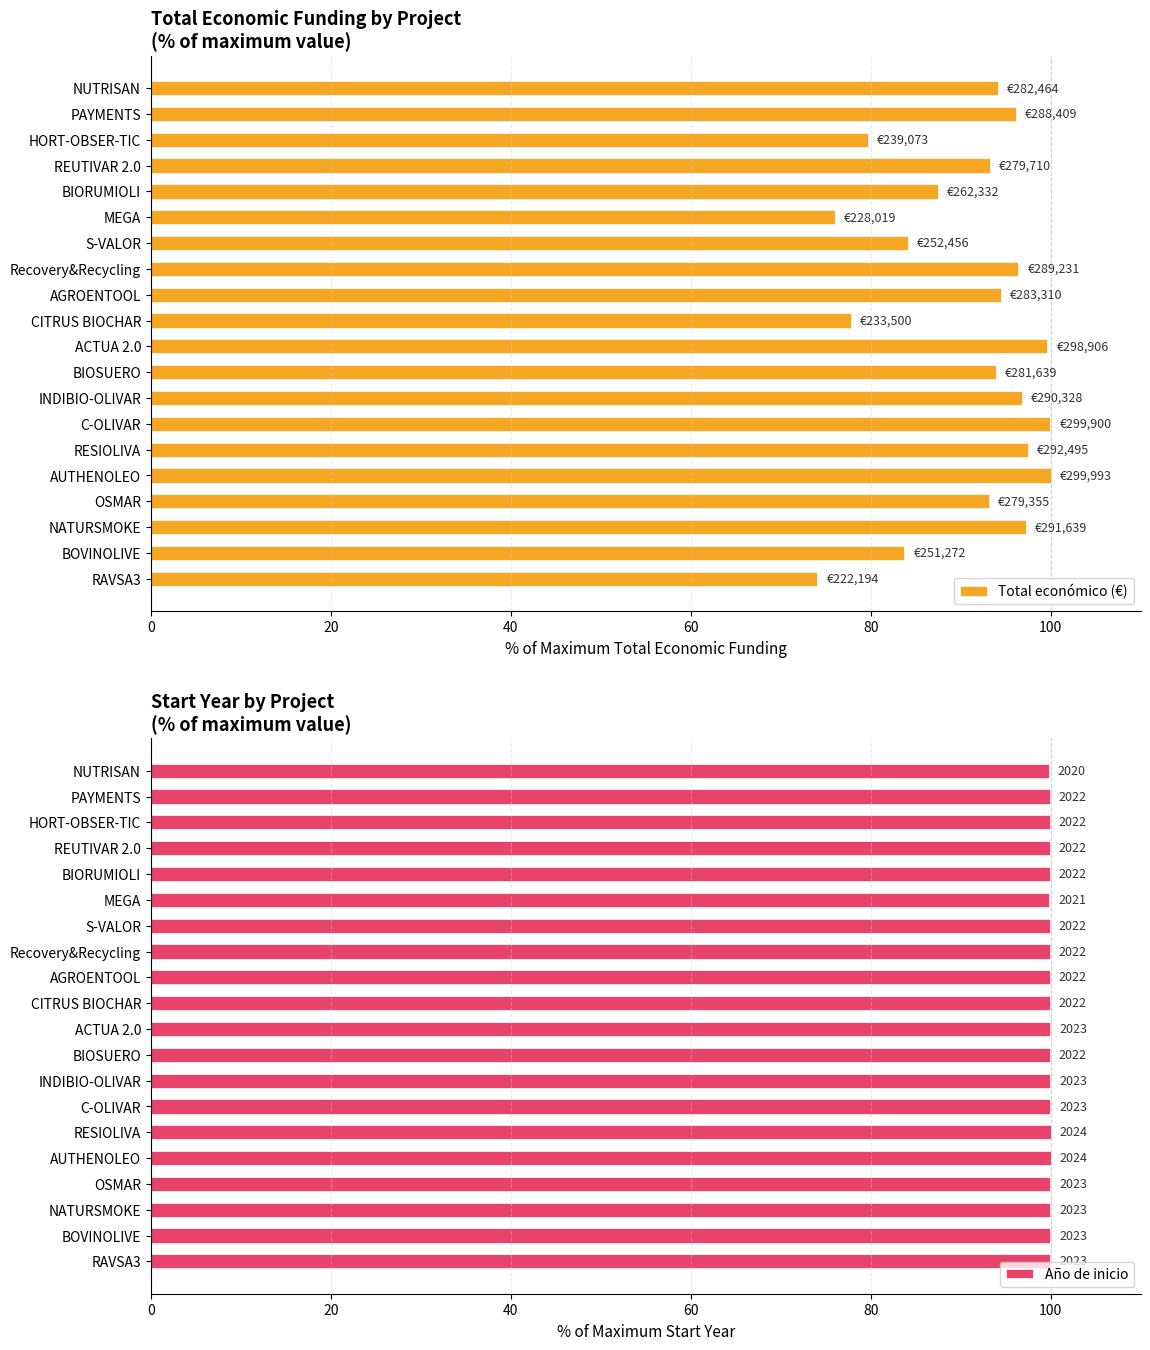

Reading left to right, extract all data points from this chart.

Total económico (€): 74.1	83.8	97.2	93.1	100.0	97.5	100.0	96.8	93.9	99.6	77.8	94.4	96.4	84.2	76.0	87.4	93.2	79.7	96.1	94.2
Año de inicio: 100.0	100.0	100.0	100.0	100.0	100.0	100.0	100.0	99.9	100.0	99.9	99.9	99.9	99.9	99.9	99.9	99.9	99.9	99.9	99.8